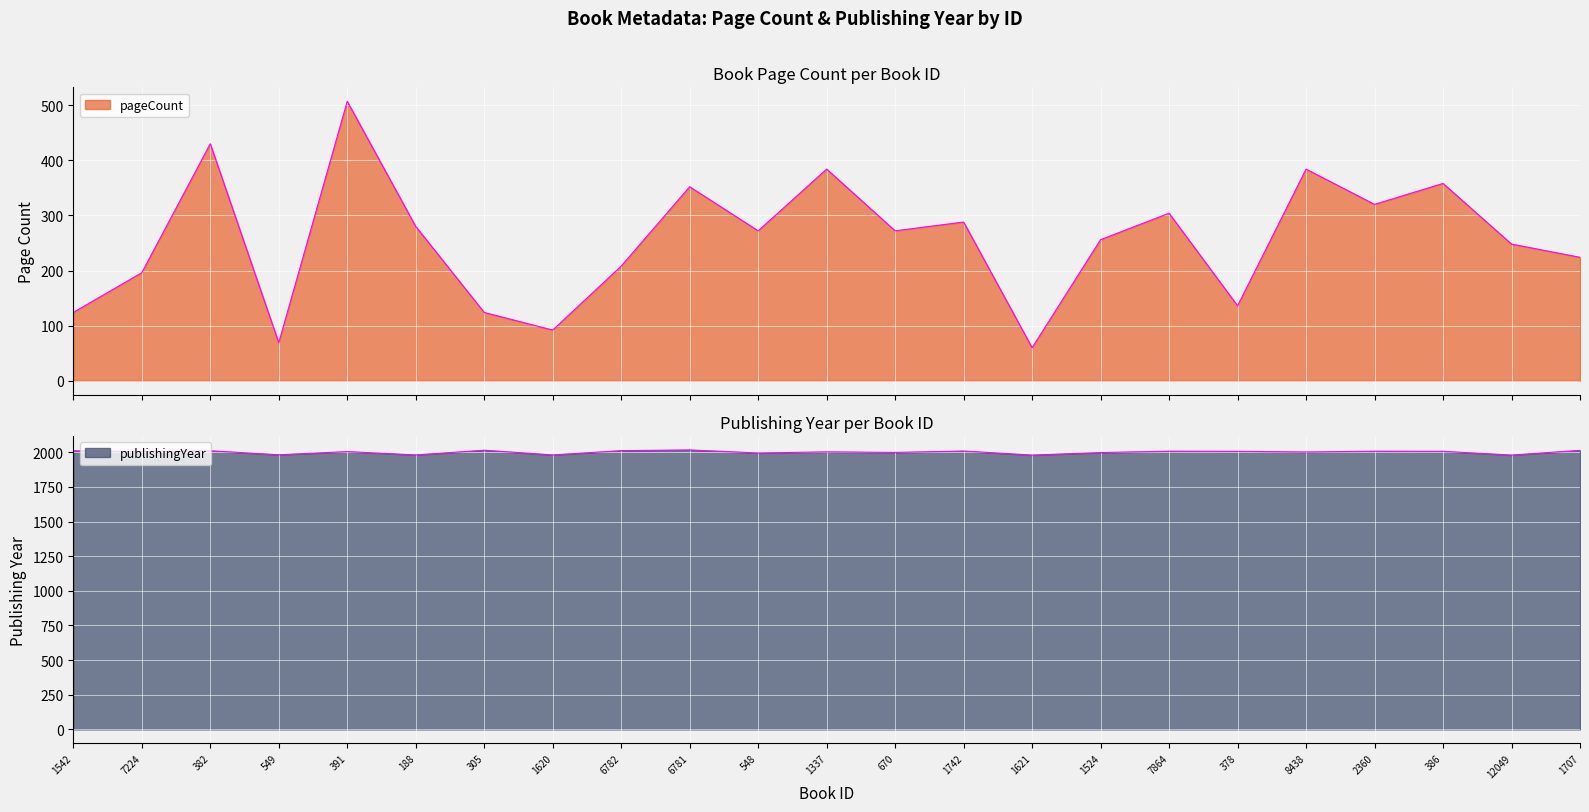

At which label is publishingYear closest to 1998?

1524